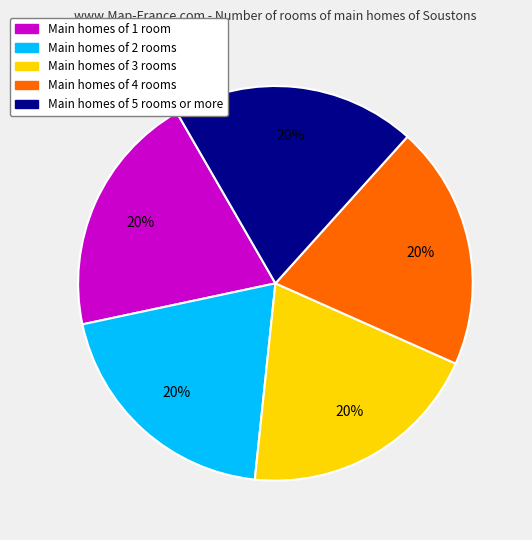

To the nearest percent, what portion does Main homes of 5 rooms or more represent?

20%